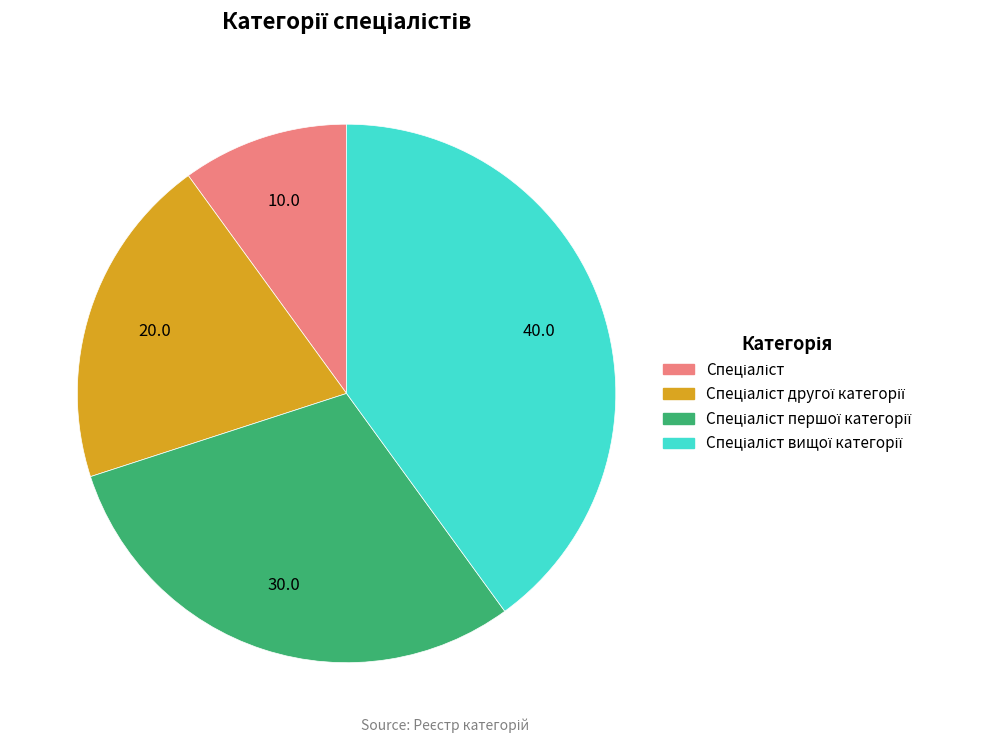

Is there any slice that represents more than half of the pie?

No